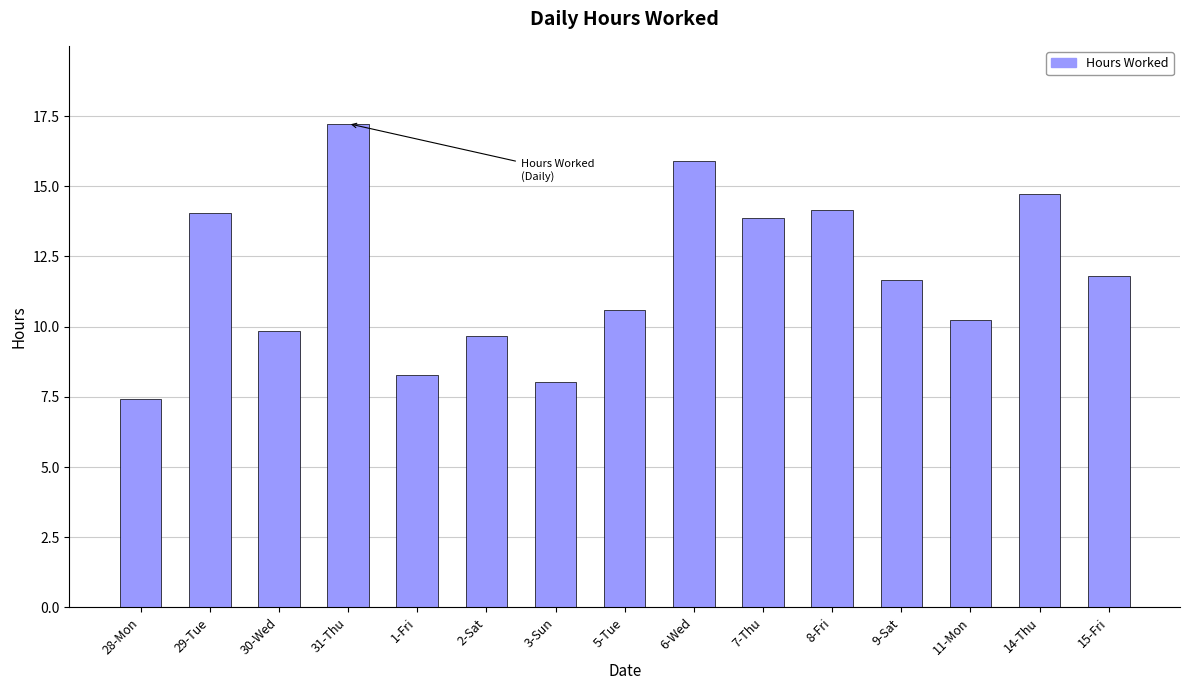

What is the ratio of the value at 11-Mon to the value at 31-Thu?

0.6